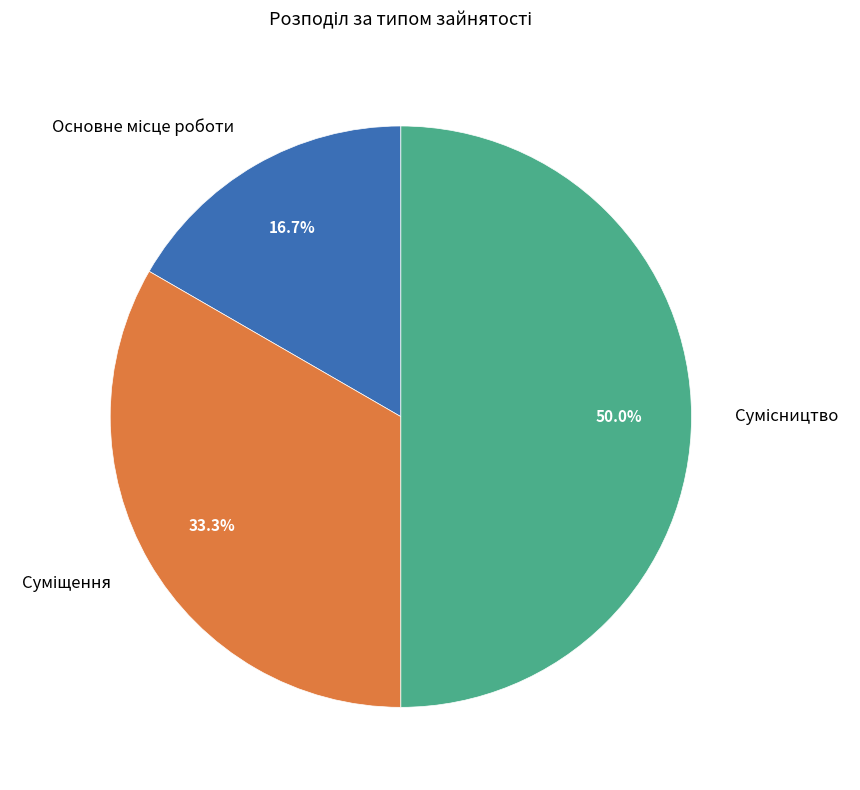

Is there any slice that represents more than half of the pie?

No